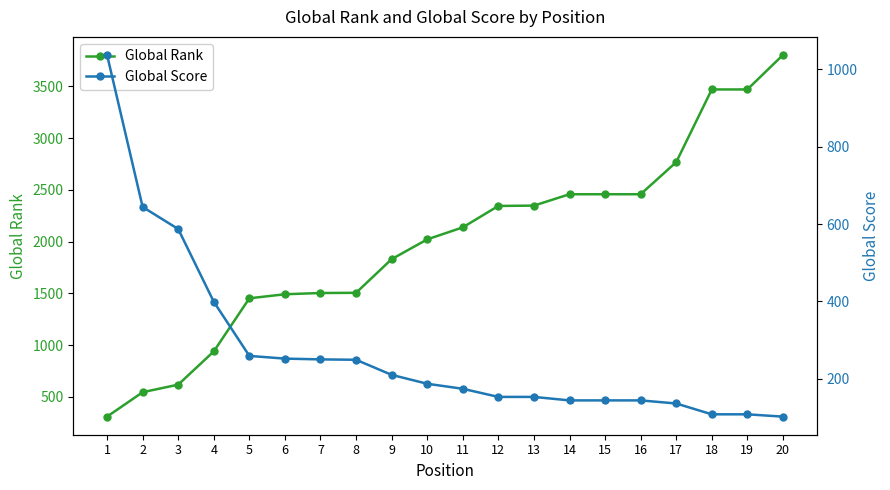

Is it true that Global Rank equals 769 at 8?

False